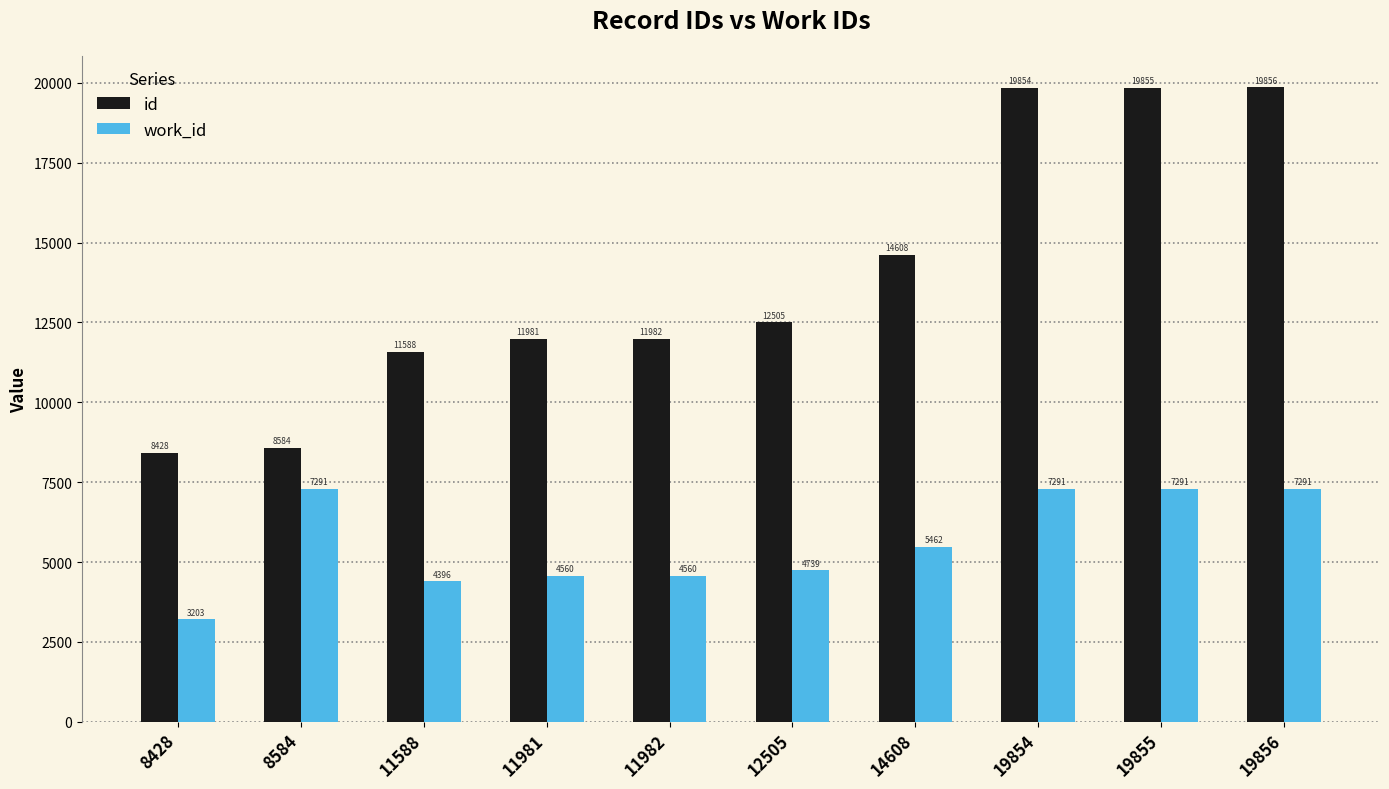

At which label does id reach its minimum?

8428